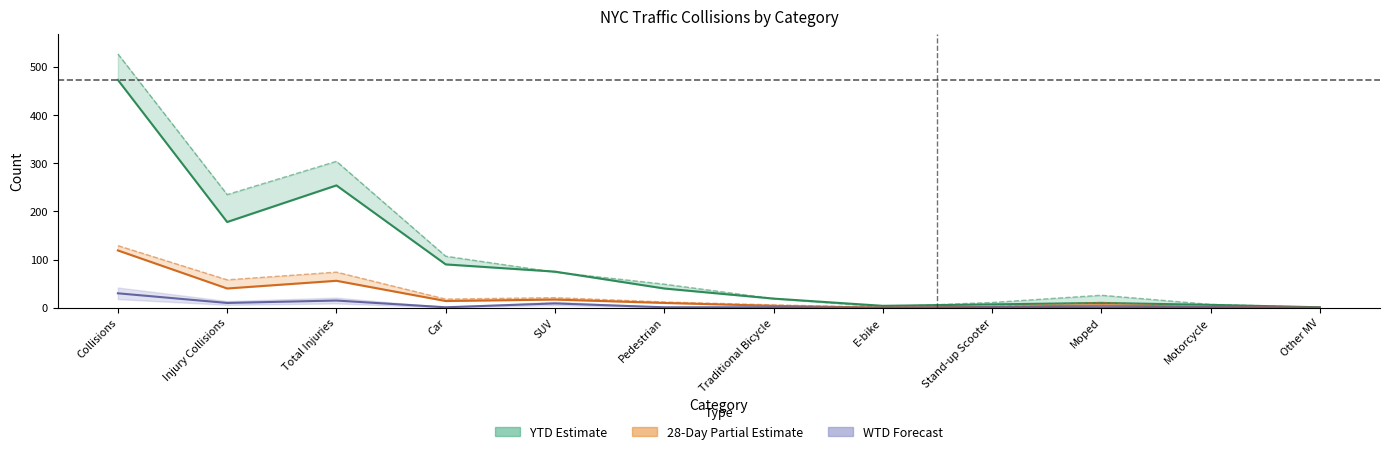

Where is the first local maximum for 2024 YTD line?

Total Injuries